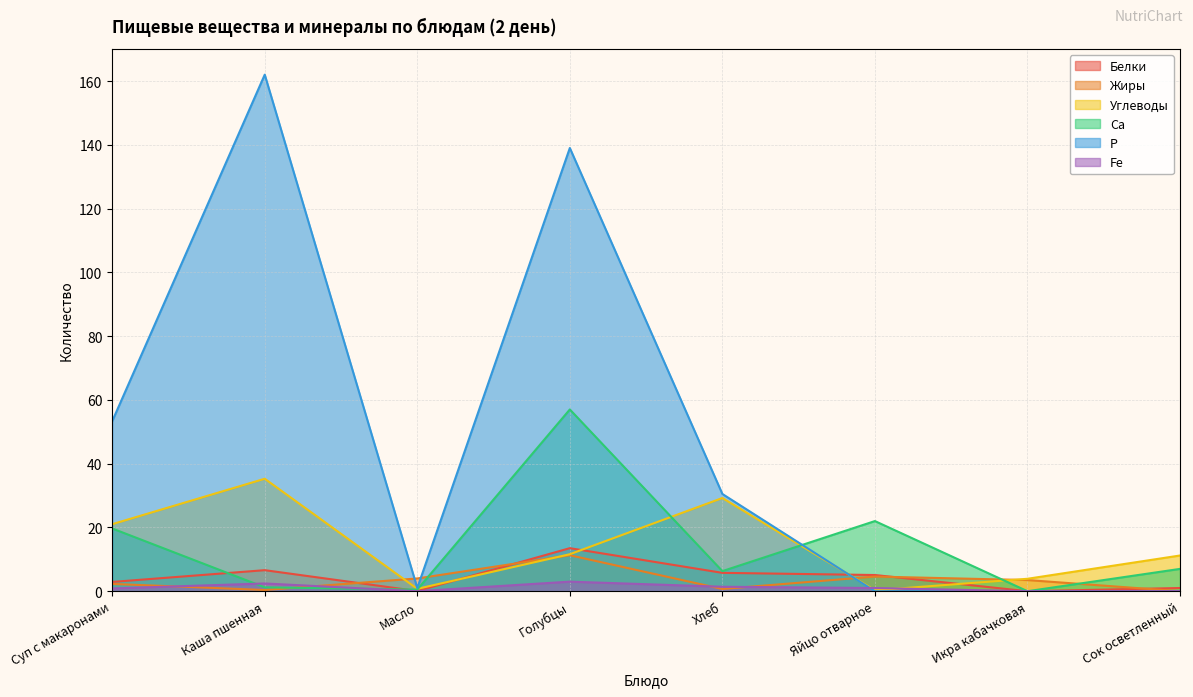

Count the number of data series in this chart.

6